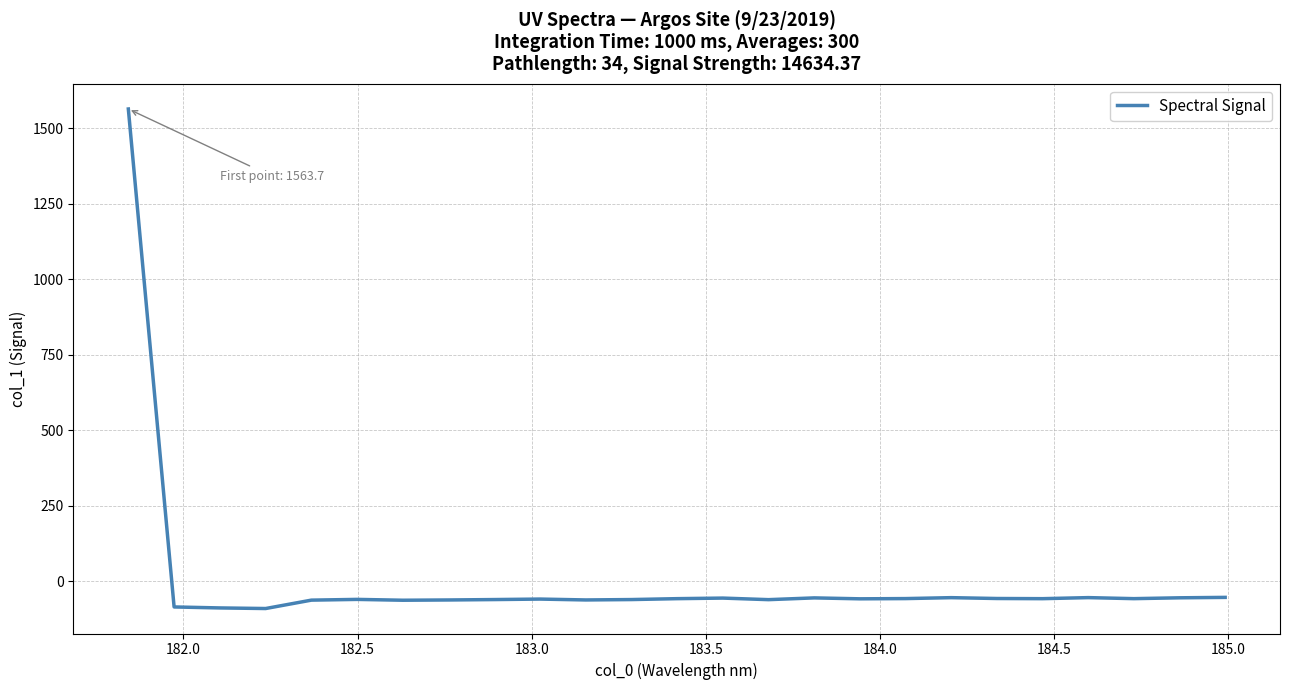

What is the minimum value shown in the chart?

-89.9